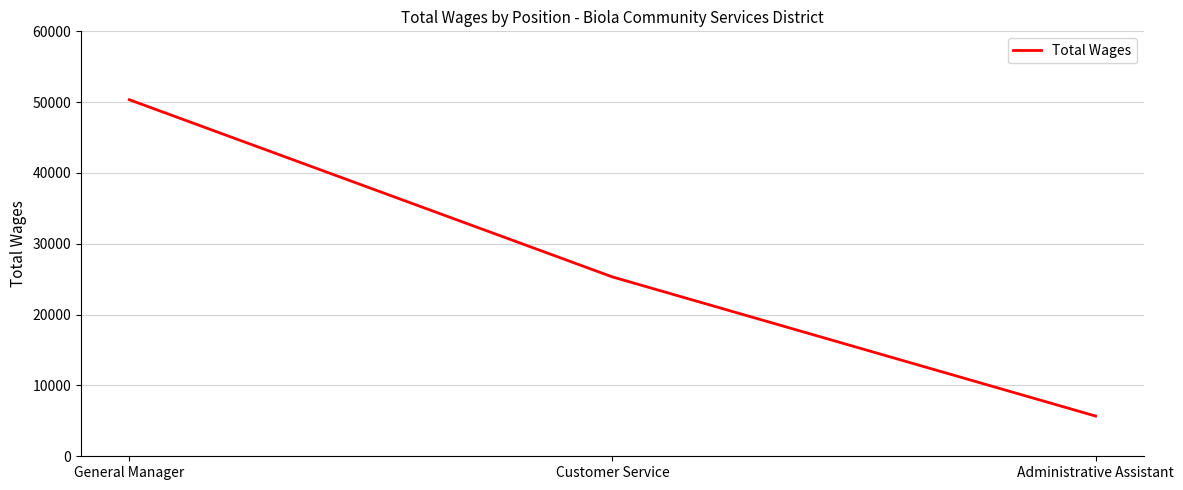

What is the sum of the values at Administrative Assistant and Customer Service?

31002